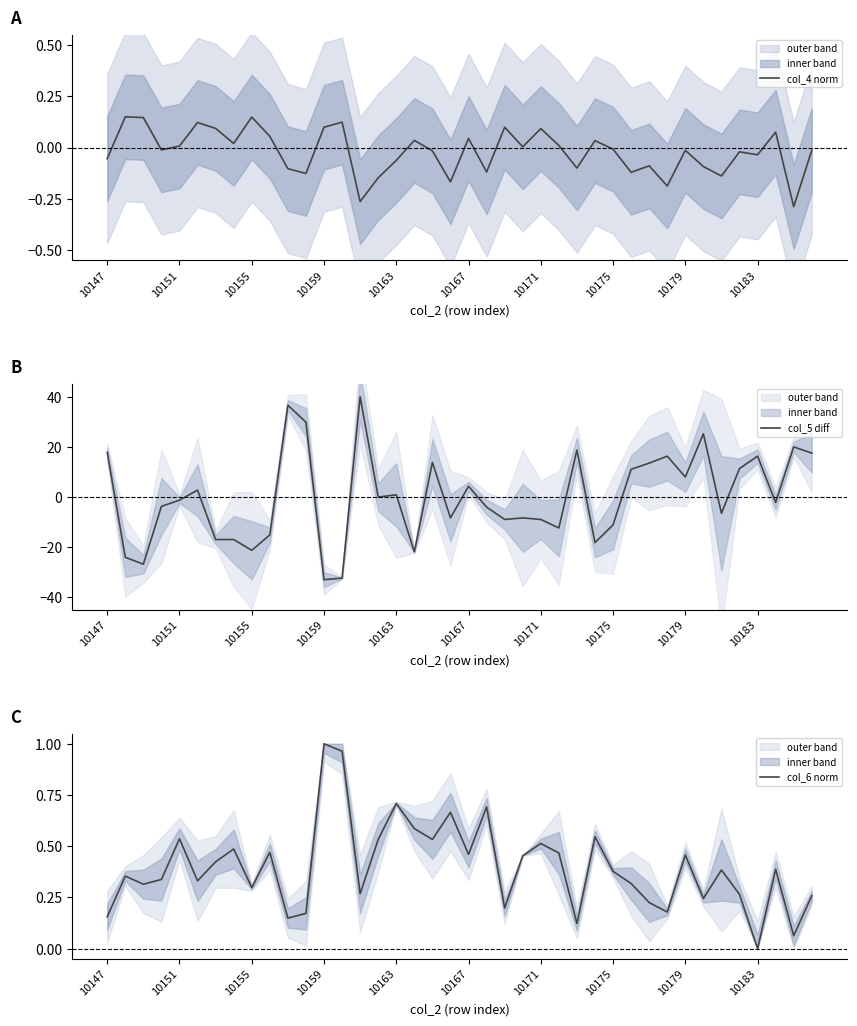

Read the col_6 norm value at 27.

0.5